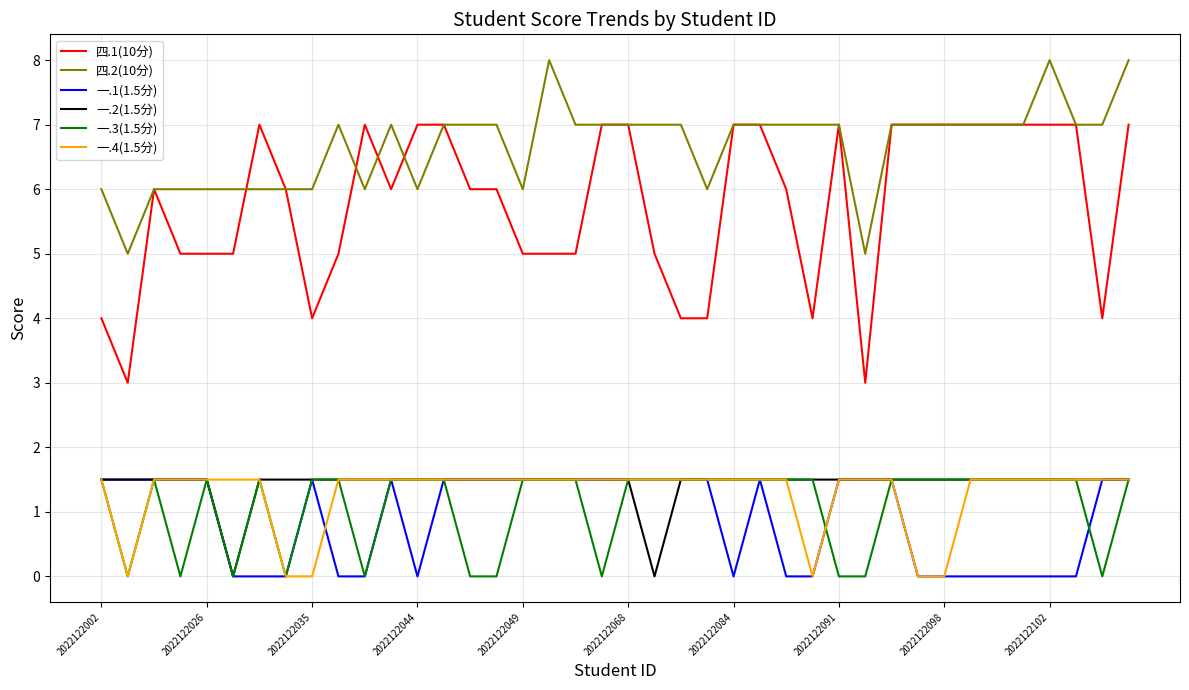

What is the average value of the 四.2(10分) series?

6.7